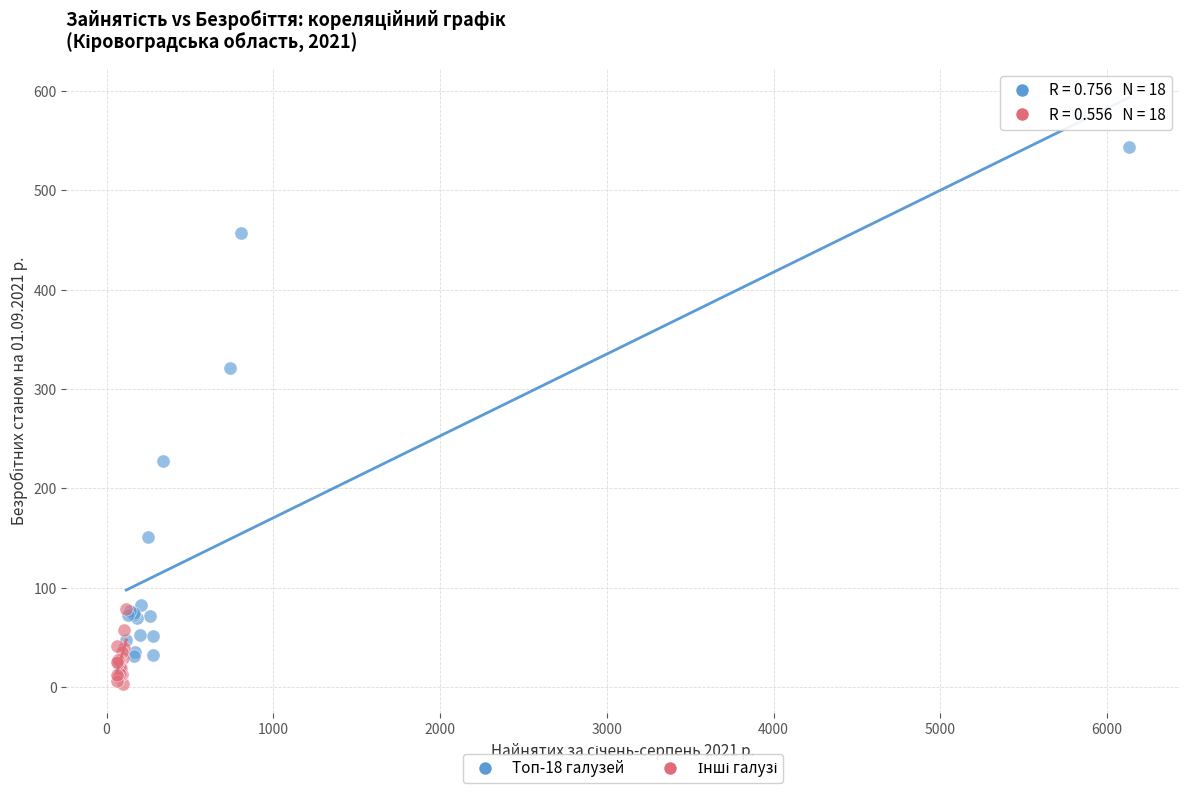

Which series has the widest spread of Y values?

Топ-18 галузей